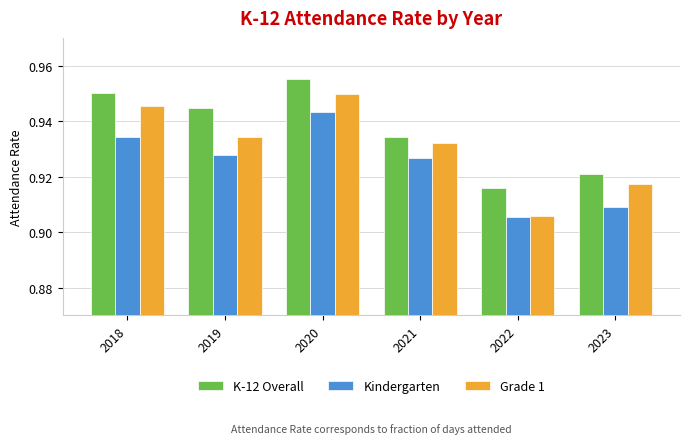

How many Kindergarten values are between 0 and 1?

6